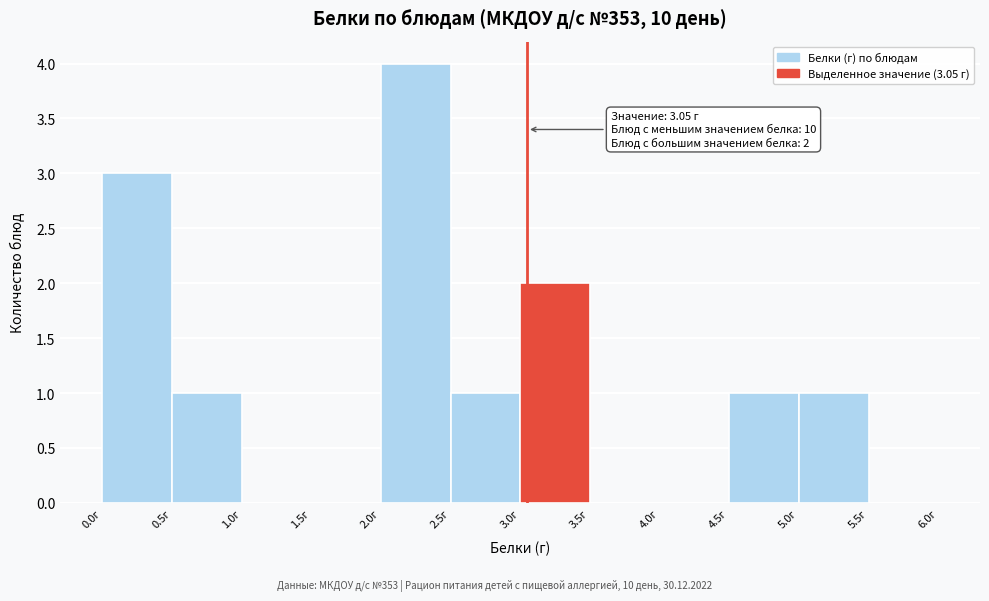

Which range on the x-axis has the tallest bar?

2.0 to 2.5